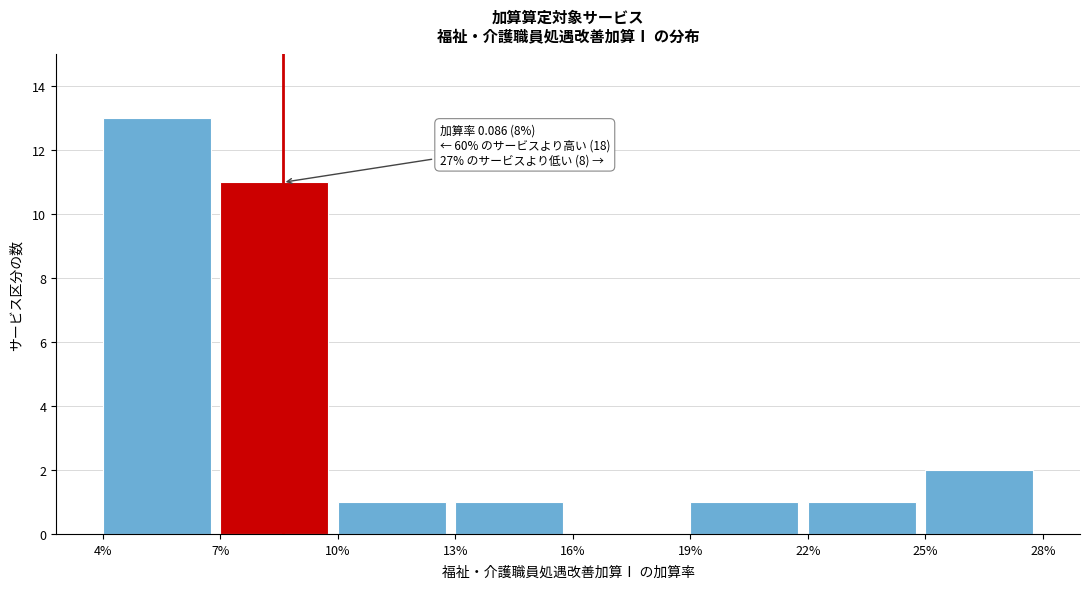

Reading right to left, what are all the values shown in this chart?

25%=2	22%=1	19%=1	16%=0	13%=1	10%=1	7%=11	4%=13